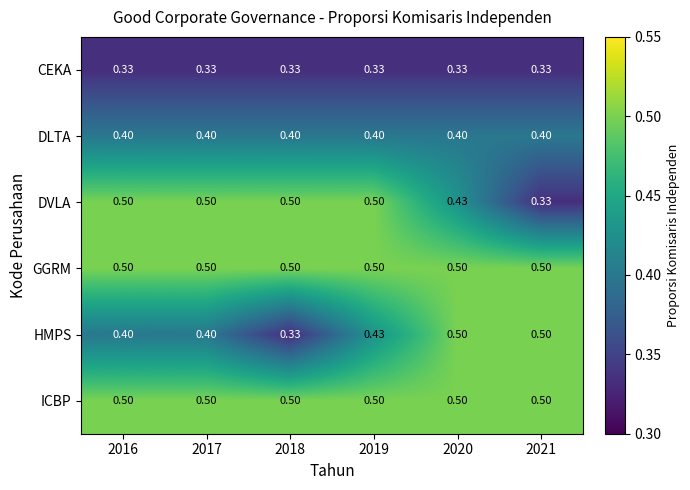

Is the value of HMPS at 2017 greater than the value of CEKA at 2017?

Yes